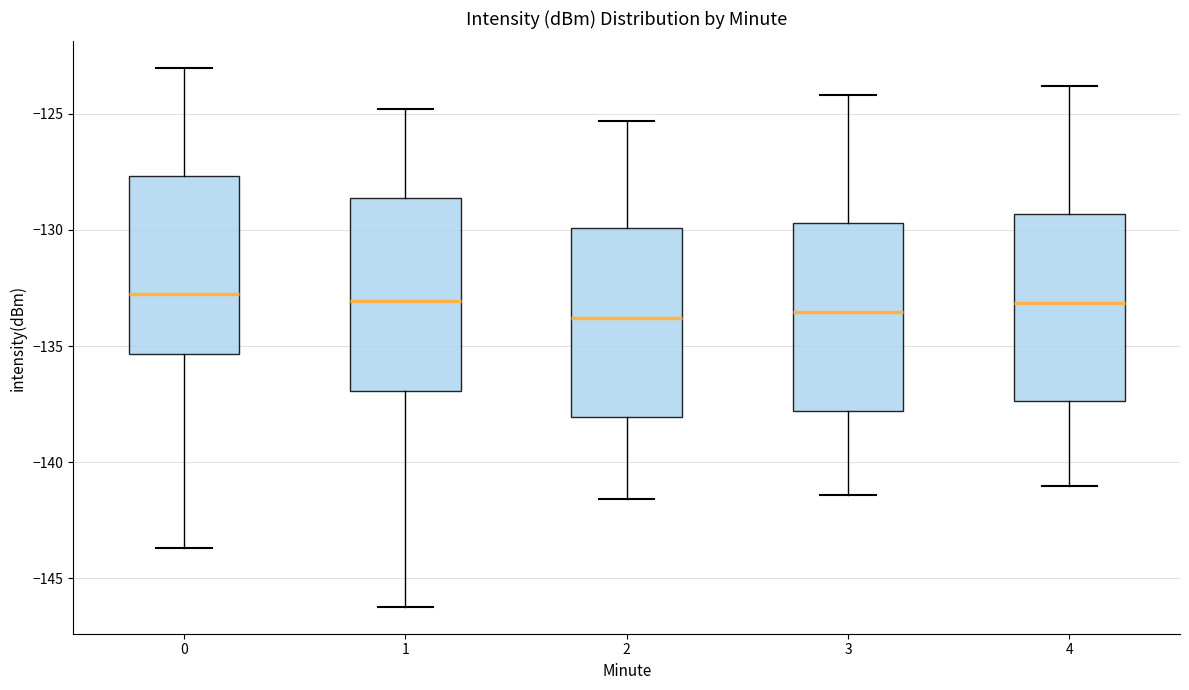

Where is the lower edge of the box at x = 0 on the y-axis? The values are not printed on the chart, so give them approximately, as read against the axis.

-135.5